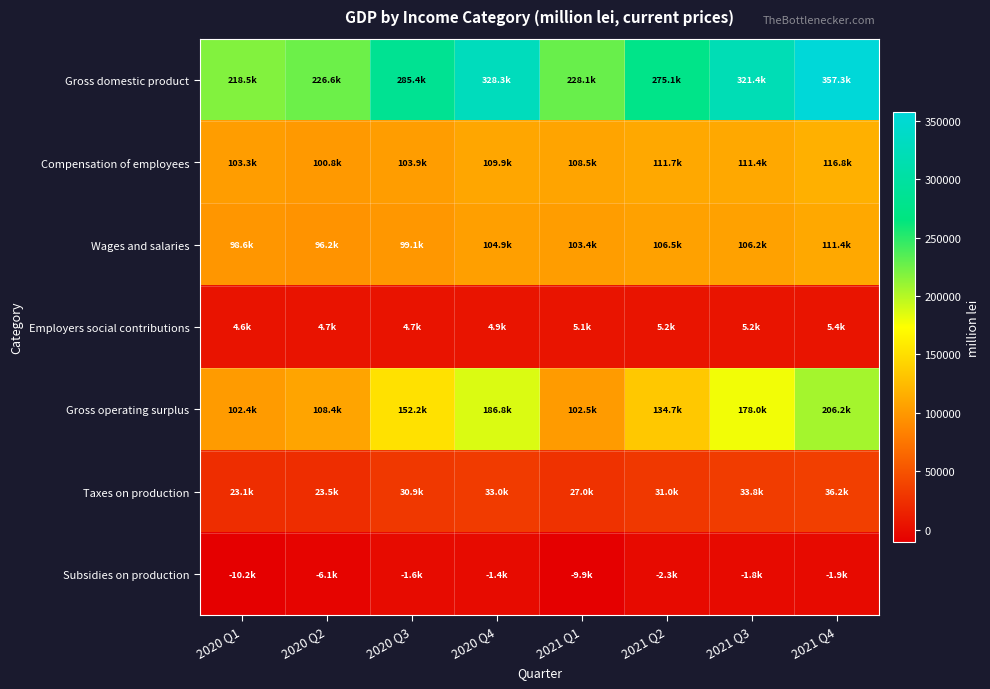

What is the total value across all series at 2021 Q1?

564610.9